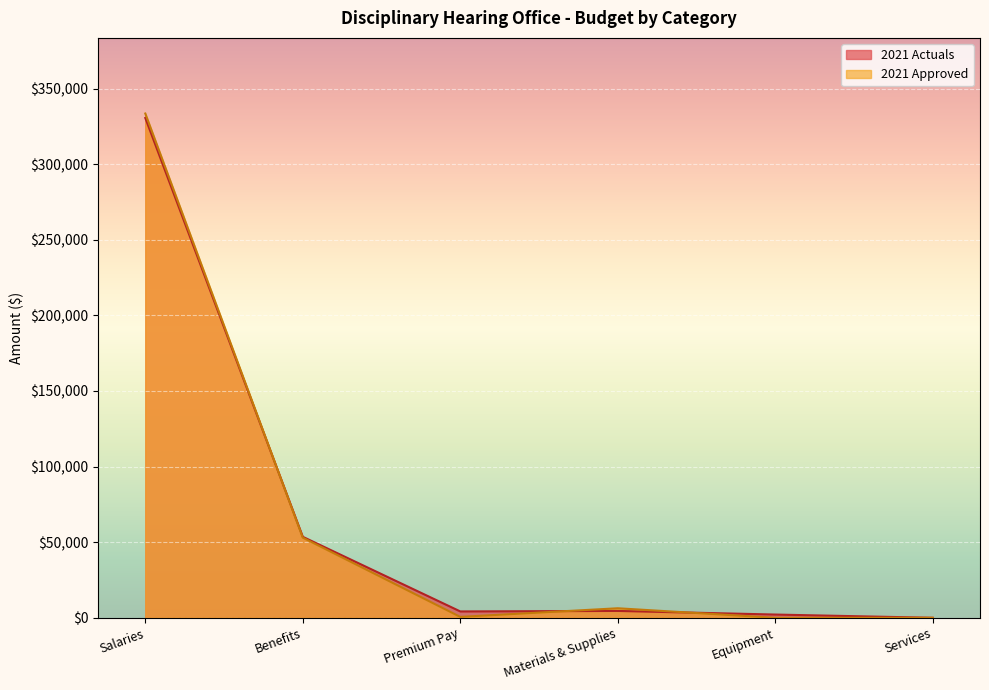

What is the difference between the maximum and minimum values in the 2021 Approved series?

333500.0